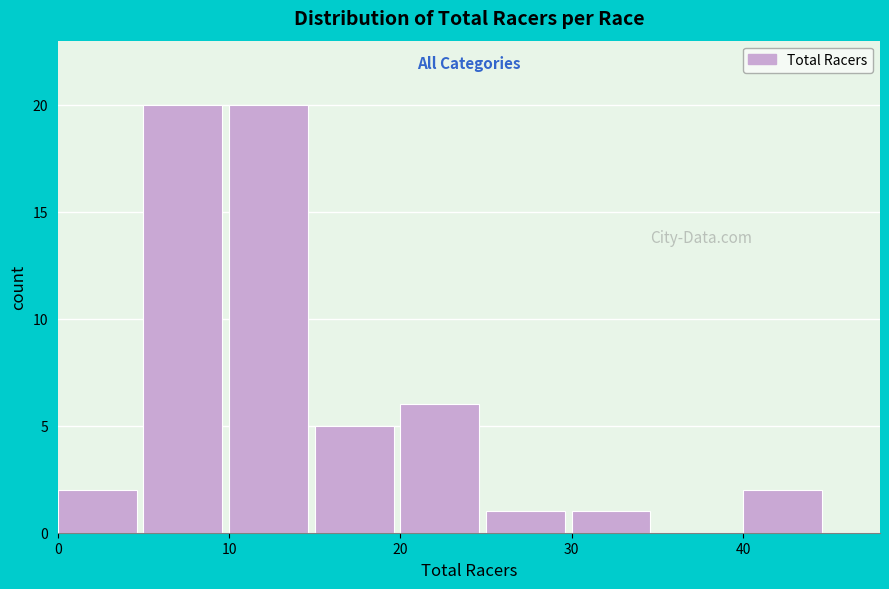

What is the height of the bar covering 5 to 10 on the x-axis? The values are not printed on the chart, so give them approximately, as read against the axis.

20